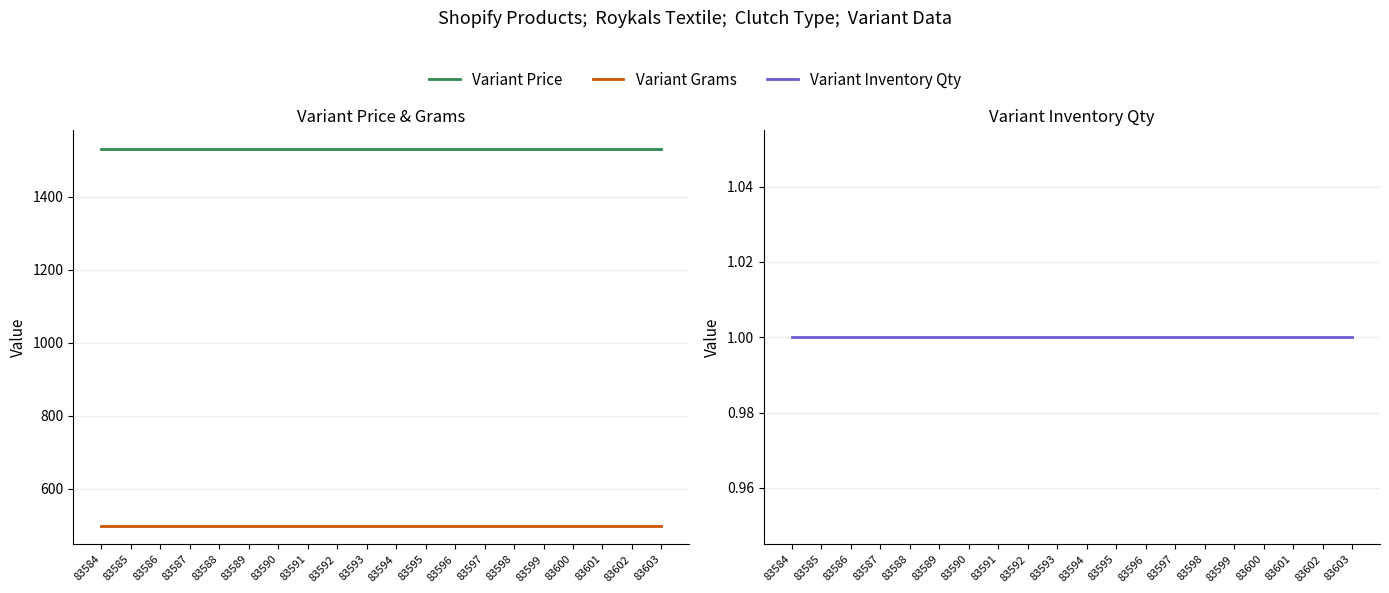

At how many categories does at least one series exceed 825?

20